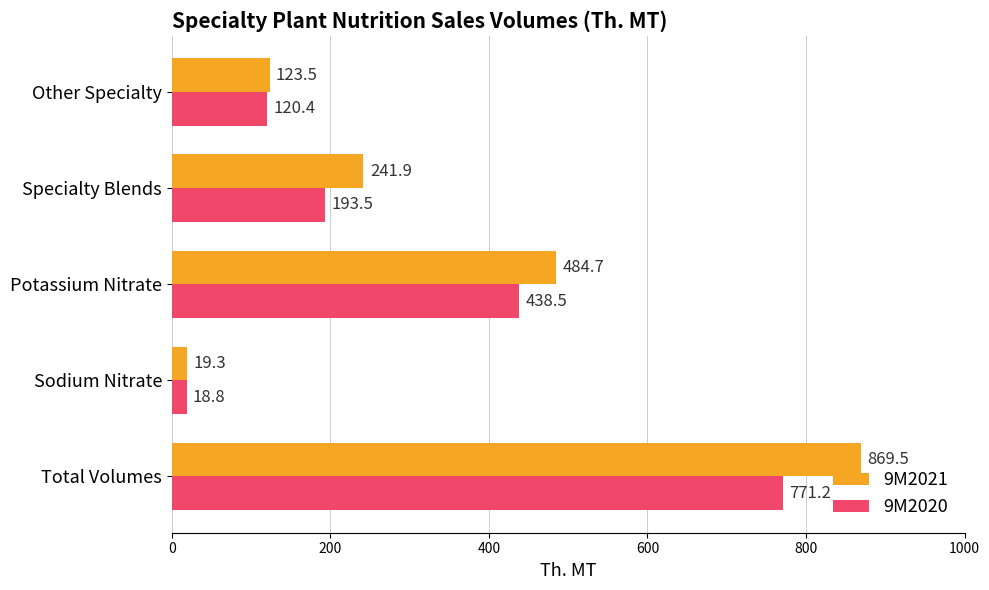

What is the maximum value shown in the chart?

869.5